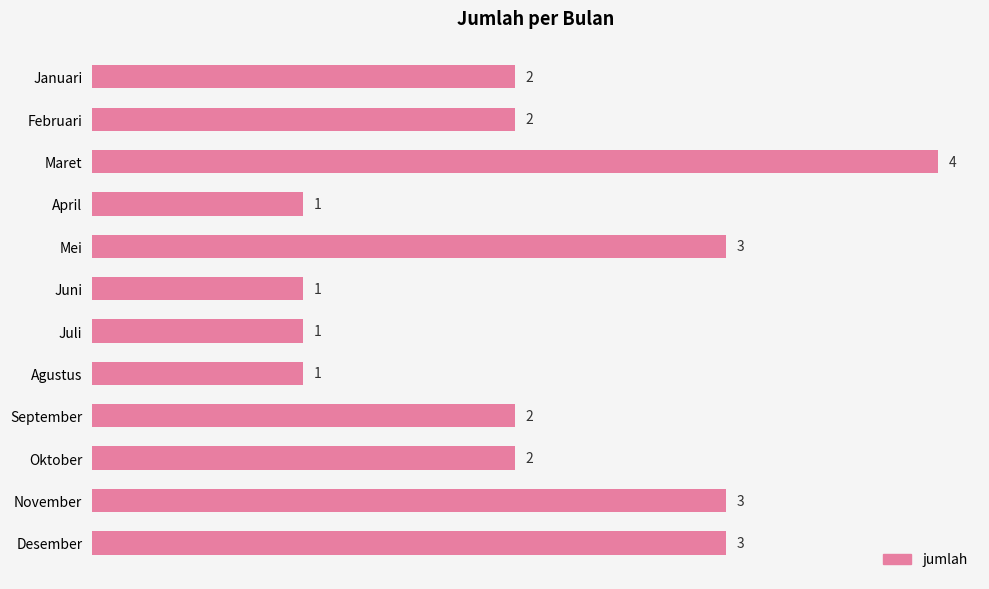

What is the label of the 1st bar from the bottom?

Desember